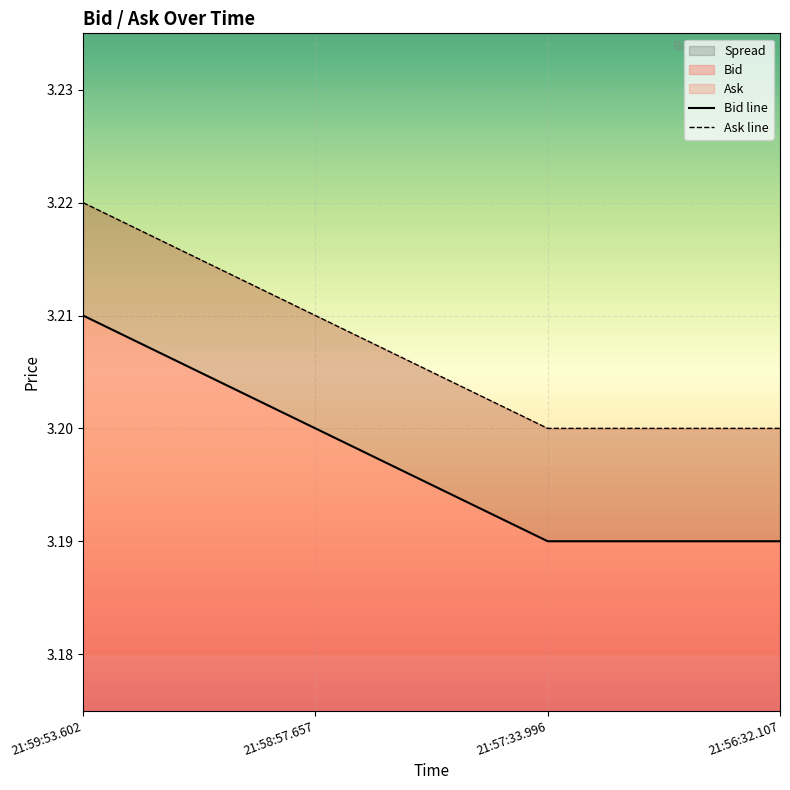

What is the highest value of the Bid line series?

3.2